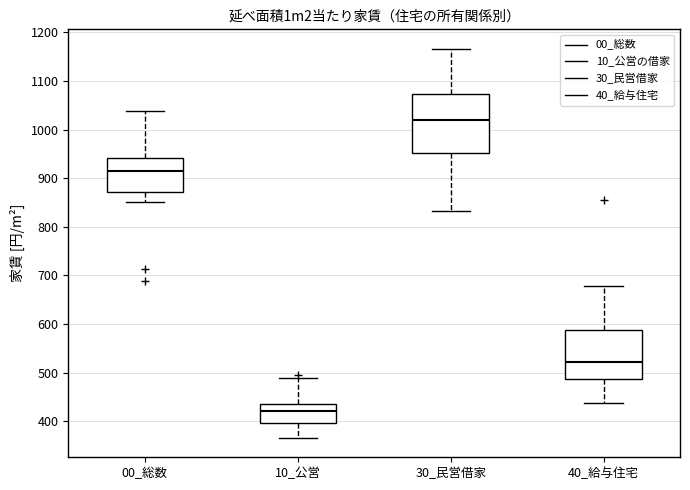

Reading left to right, read every box against the y-axis: the position of its median line, the range the box covers, and the ends of its whiskers. The values are not printed on the chart, so give them approximately, as read against the axis.

00_総数: median 920, box 870 to 940, whiskers 850 to 1040
10_公営: median 420, box 400 to 440, whiskers 370 to 490
30_民営借家: median 1020, box 950 to 1070, whiskers 830 to 1170
40_給与住宅: median 520, box 490 to 590, whiskers 440 to 680